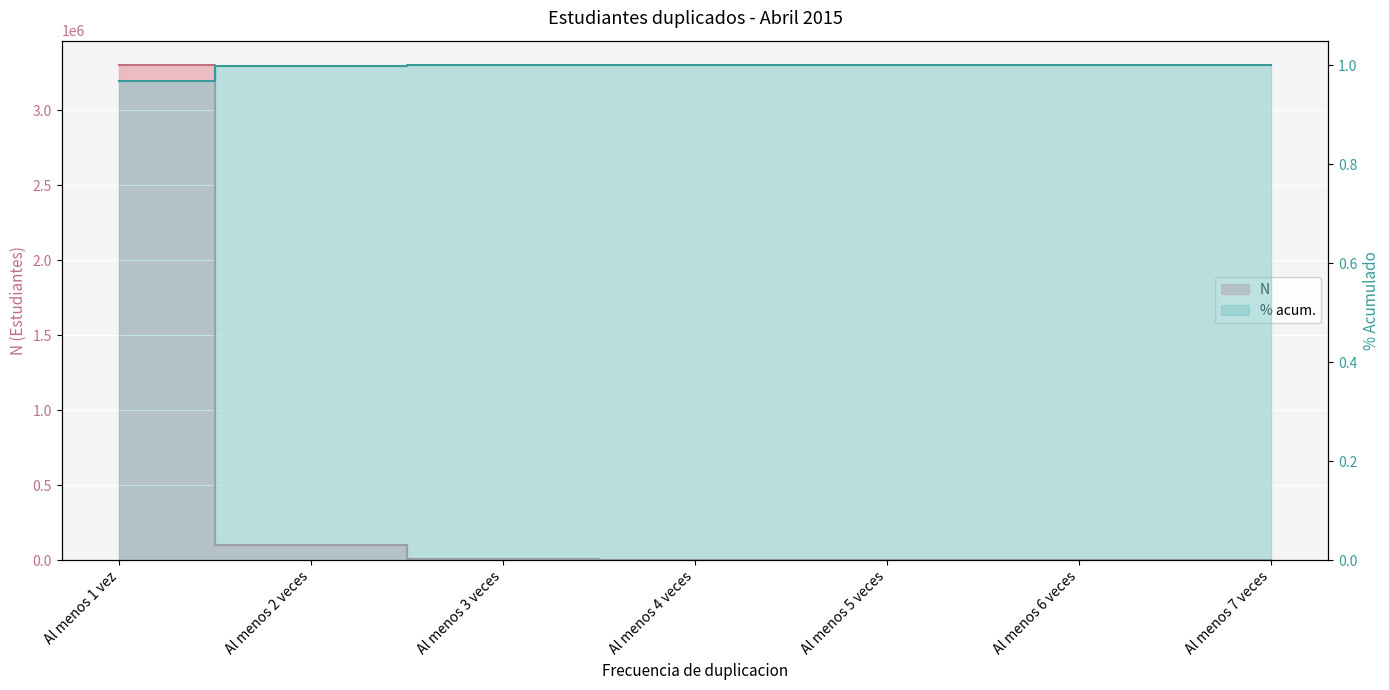

Which series has the largest total across all categories?

N